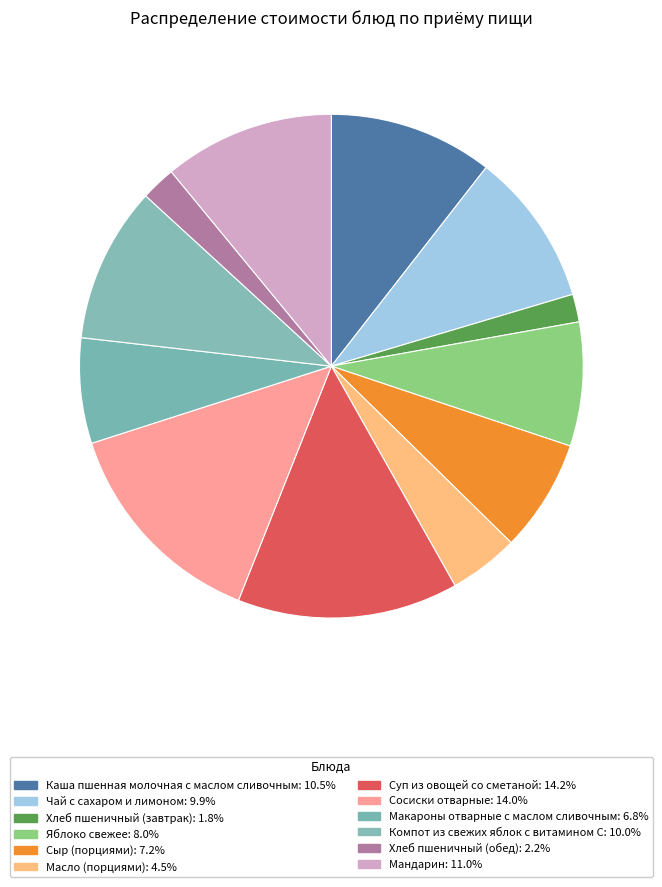

Combined, do Компот из свежих яблок с витамином С and Сосиски отварные account for over 50%?

No